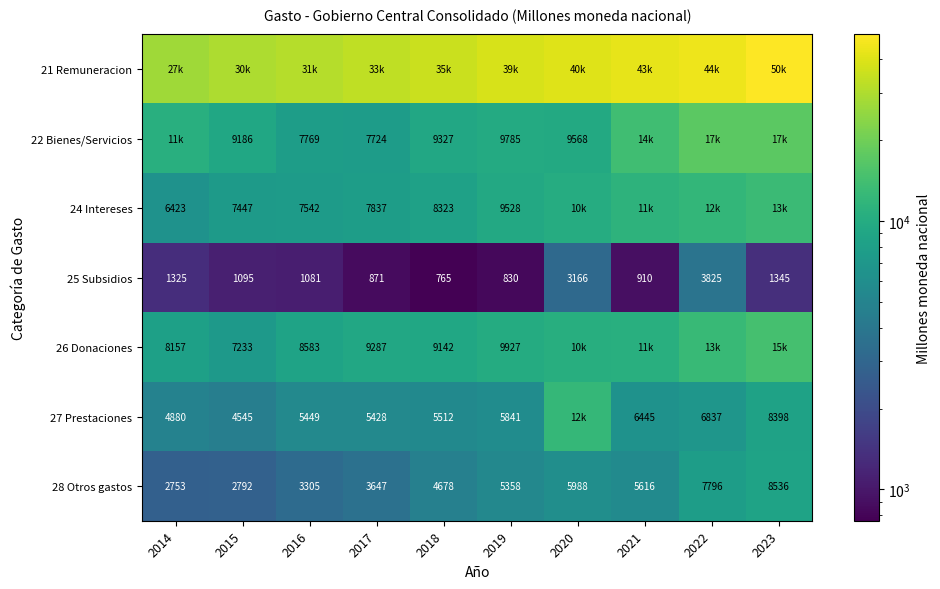

Is the value of 28 Otros gastos at 2019 greater than the value of 27 Prestaciones at 2014?

Yes